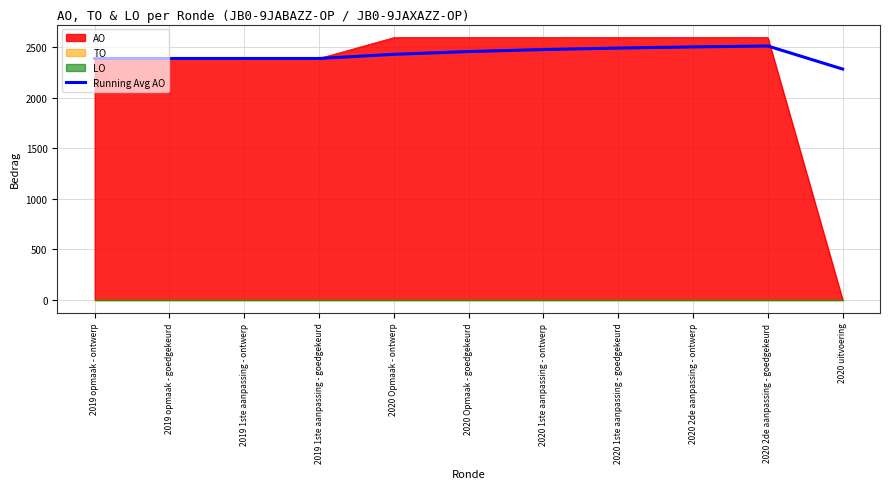

What is the change in value from 2020 1ste aanpassing - ontwerp to 2020 2de aanpassing - ontwerp?

+26.2